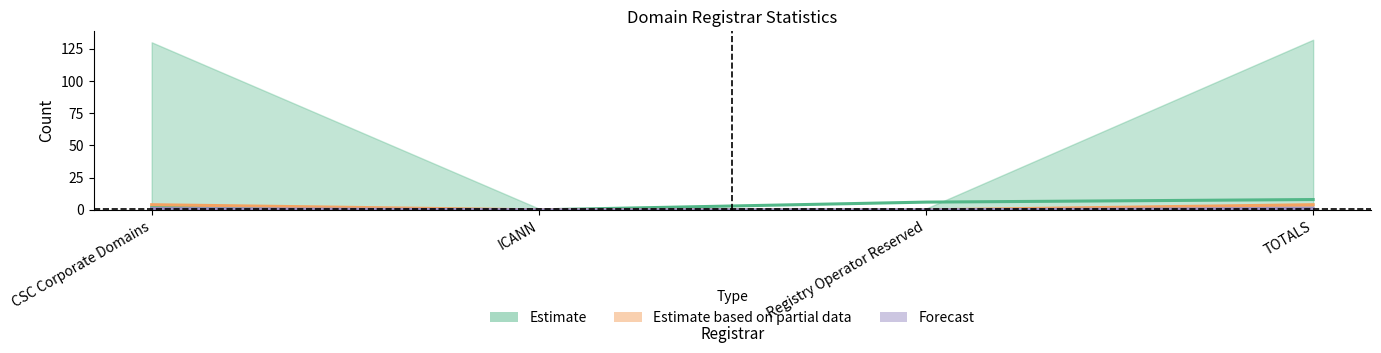

What value does the net-adds-1-yr series have at CSC Corporate Domains?

1